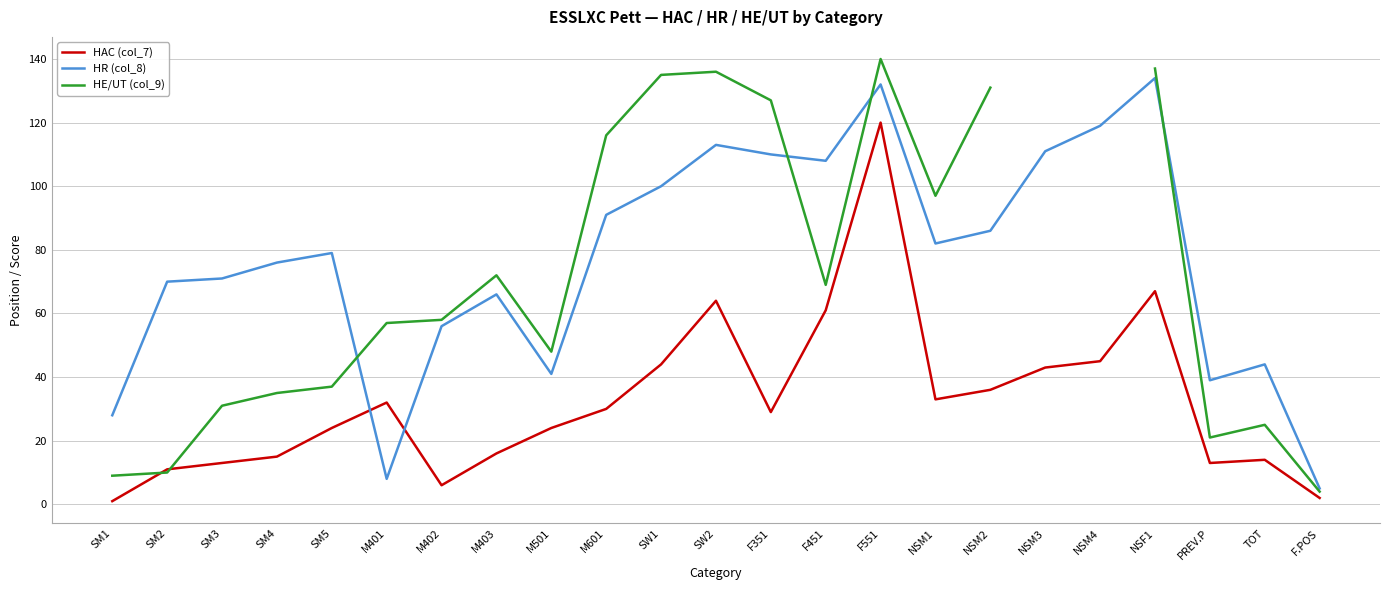

After their last crossing, which series has the higher values: HE/UT (col_9) or HAC (col_7)?

HE/UT (col_9)